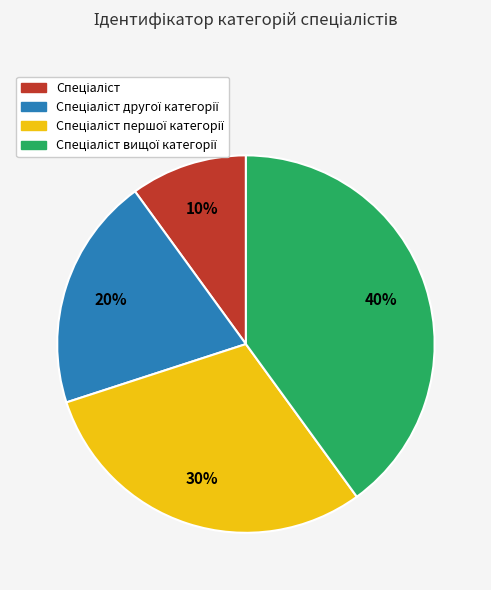

To the nearest percent, what is the difference between the largest and smallest slice percentages?

30%